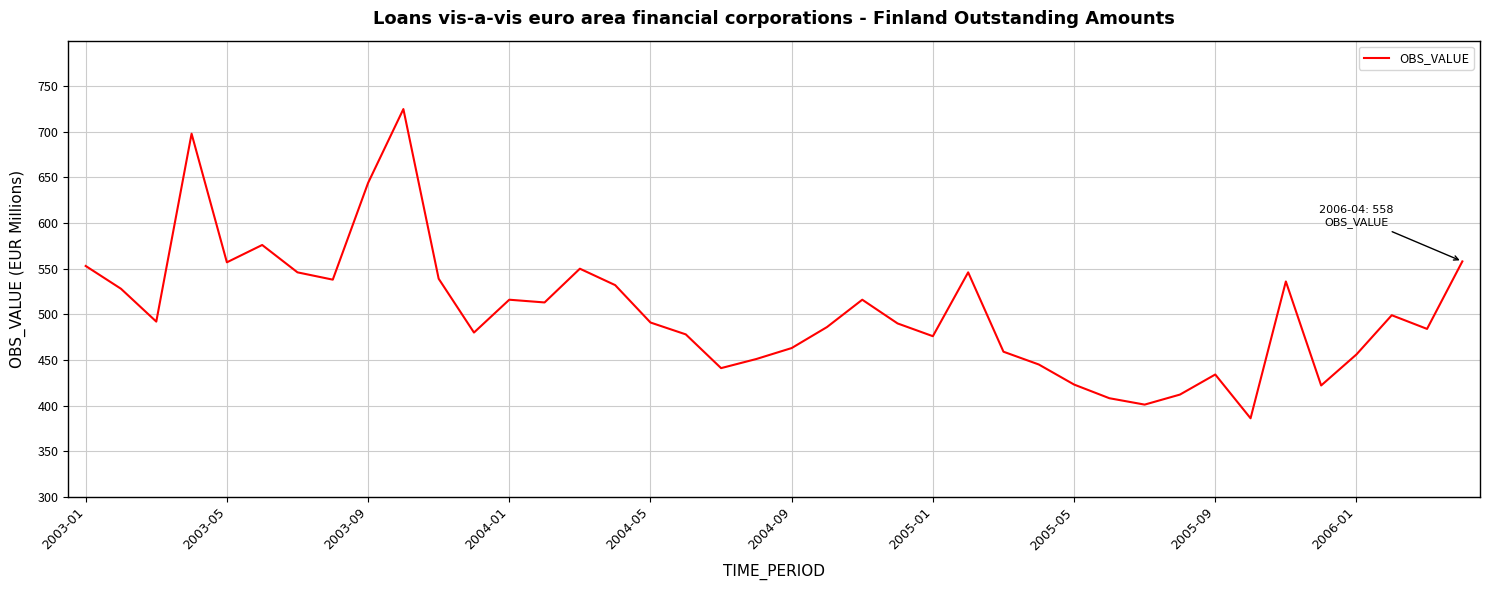

Does the chart display data point markers on the line(s)?

No